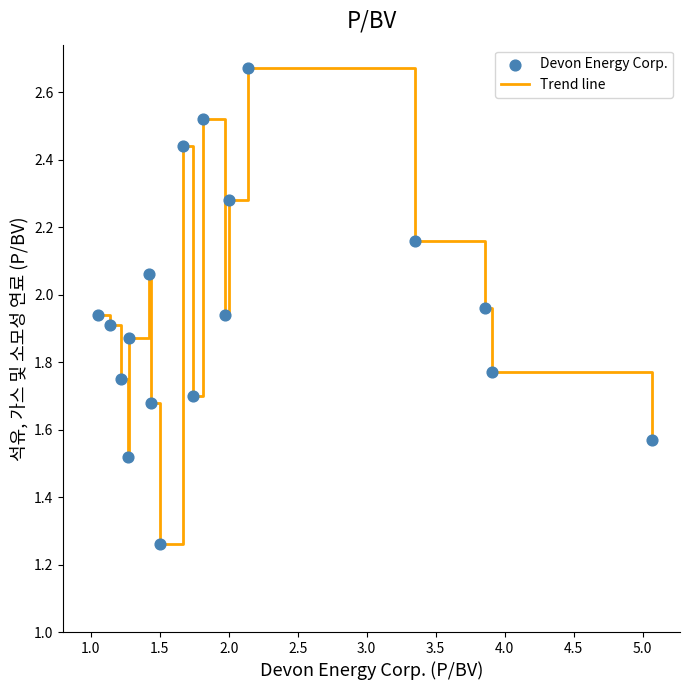

What is the difference between the maximum and minimum values?

1.4